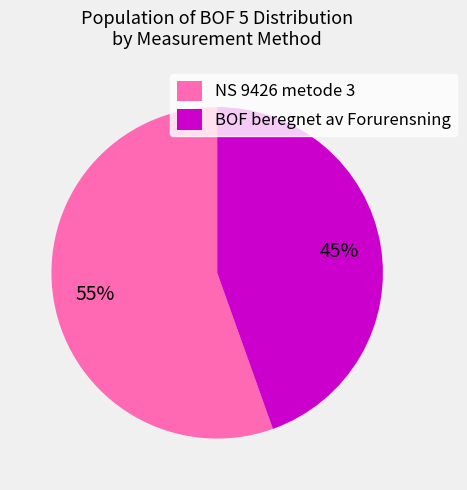

Which category has the smallest portion of the pie?

BOF beregnet av Forurensning